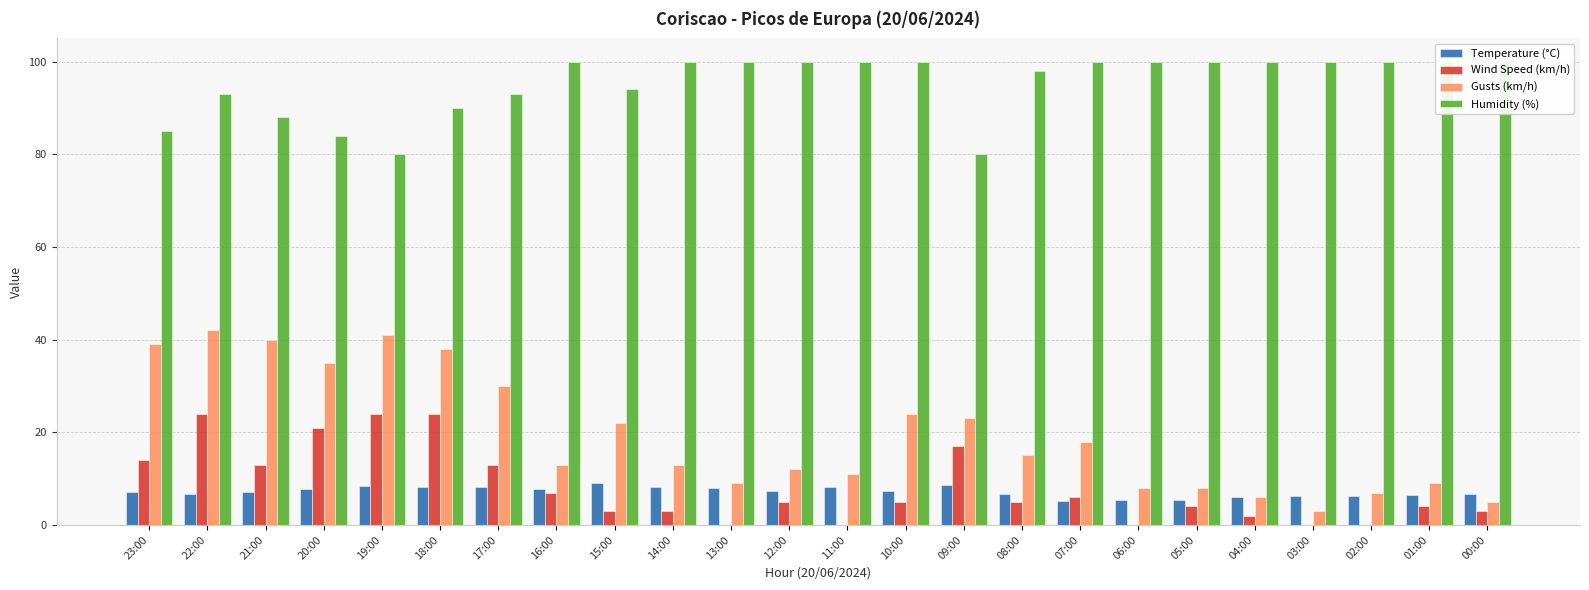

What is the sum of the Gusts (km/h) values at 11:00 and 10:00?

35.0